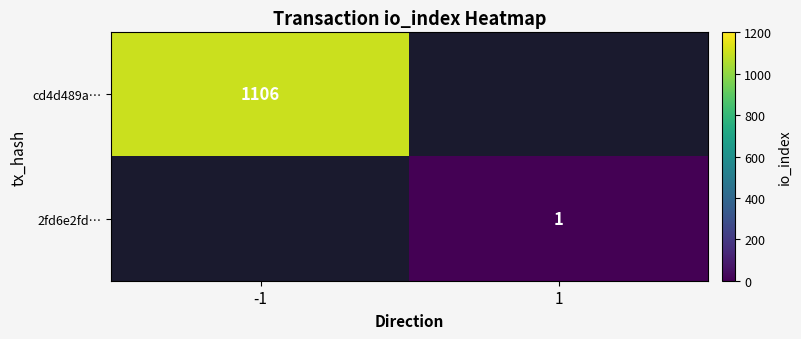

Count the number of data series in this chart.

2